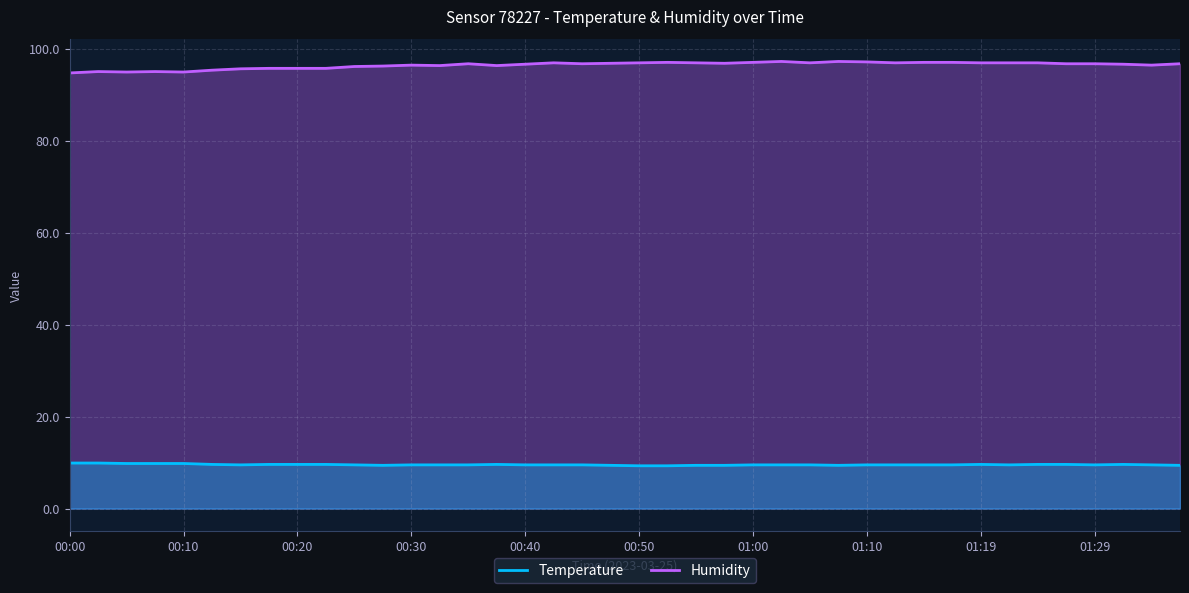

What is the value of the Humidity point at the 12th from the left?

96.2